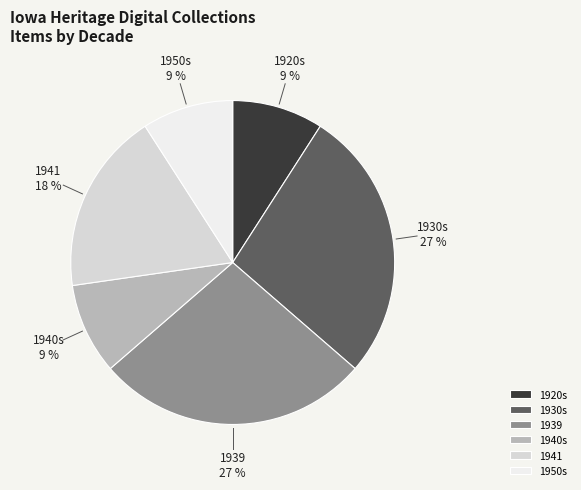

How many segments does this pie chart have?

6